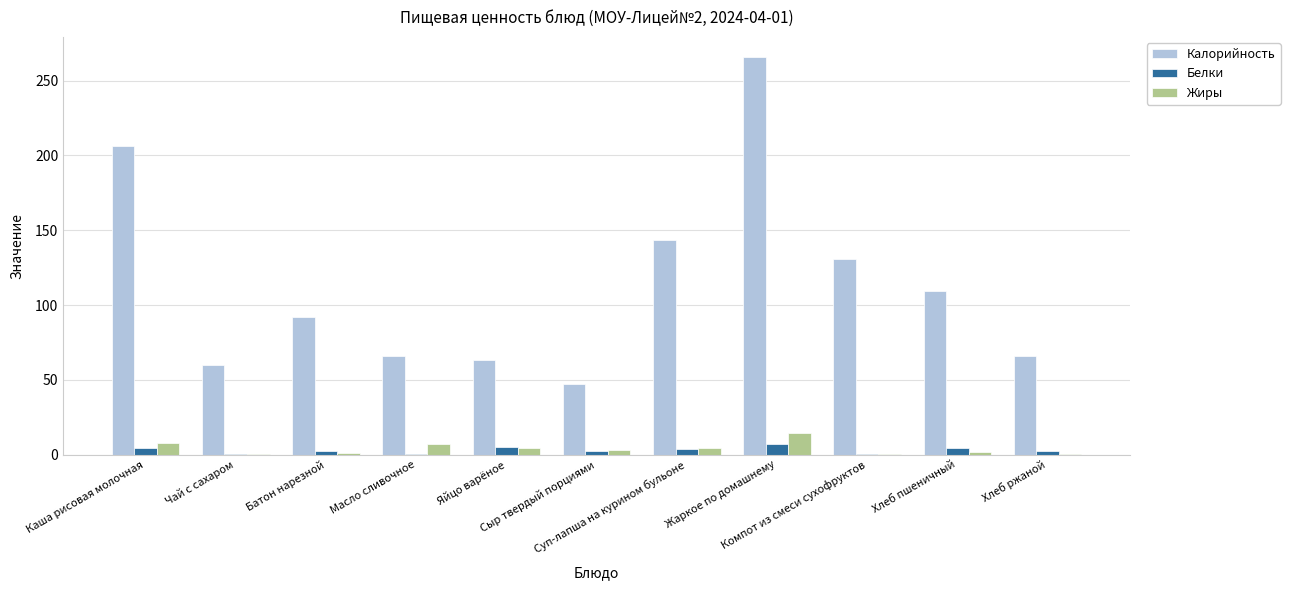

What is the maximum value for Жиры?

14.1